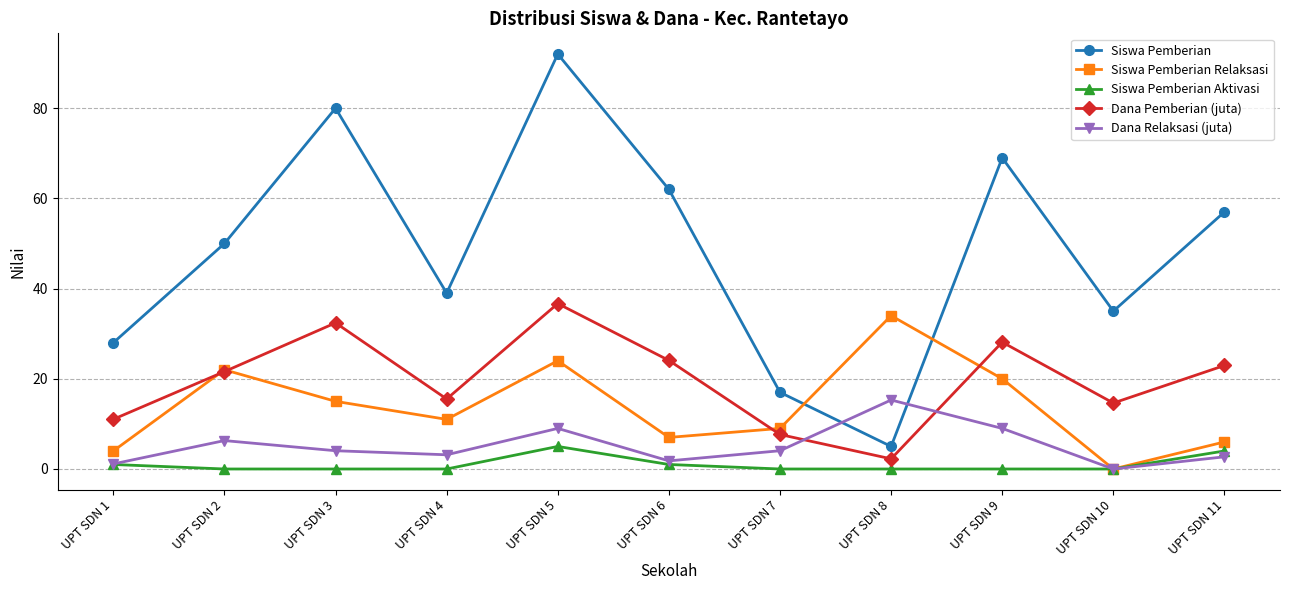

The Dana Relaksasi (juta) series shows 9.0 at UPT SDN 9. True or false?

True